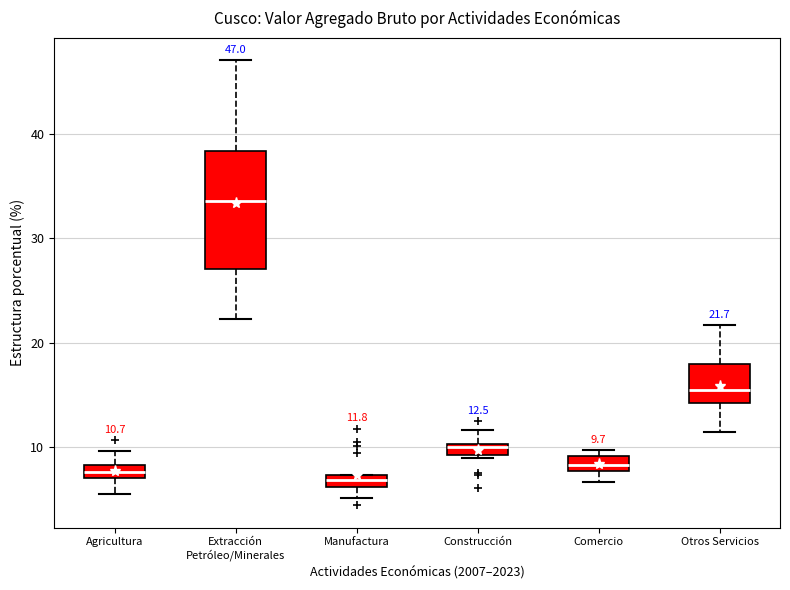

Which box's median line is the highest?

Extracción Petróleo/Minerales